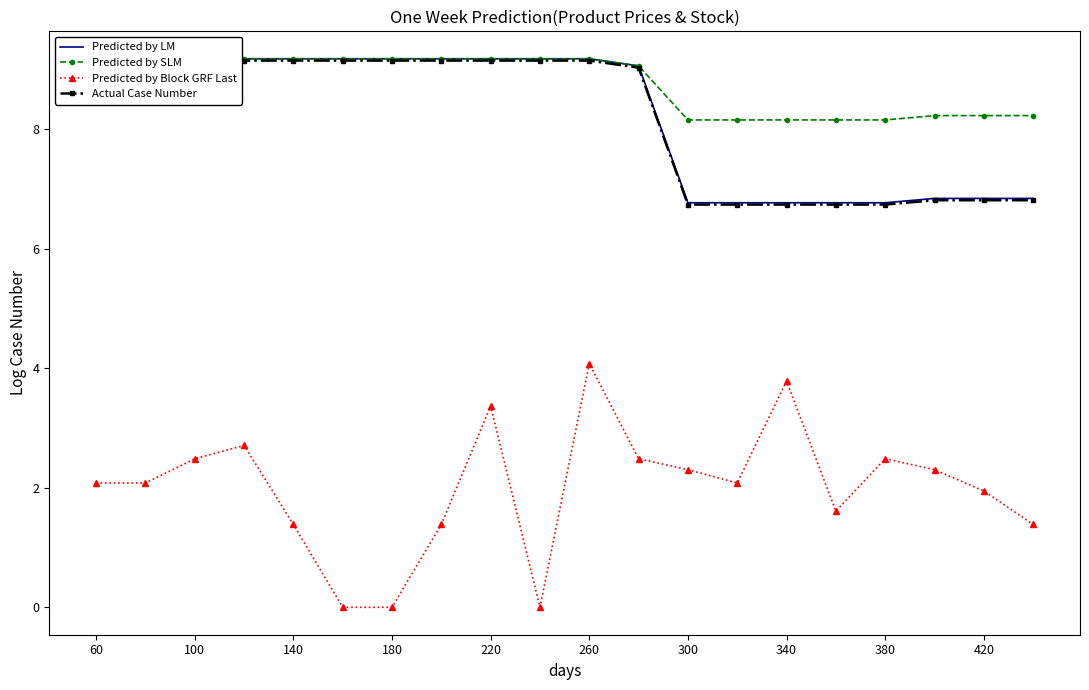

True or false: Predicted by Block GRF Last and Actual Case Number cross at least once.

False